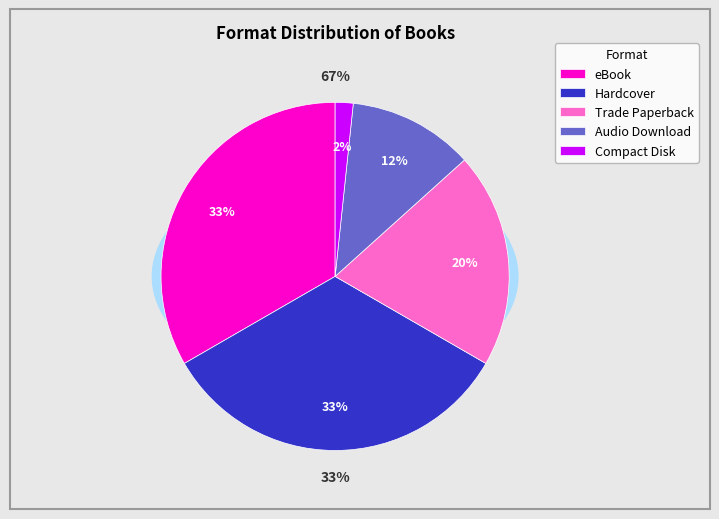

True or false: Audio Download accounts for 4% of the total.

False